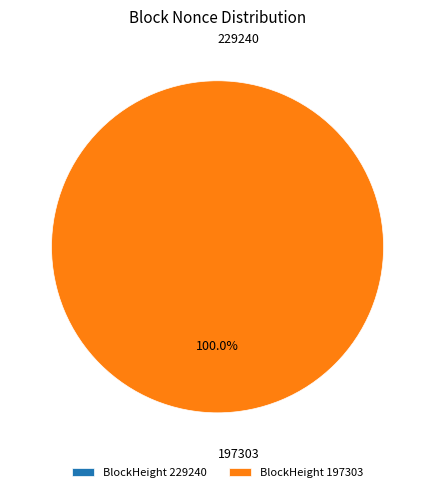

Rank the categories by value from lowest to highest.

229240, 197303